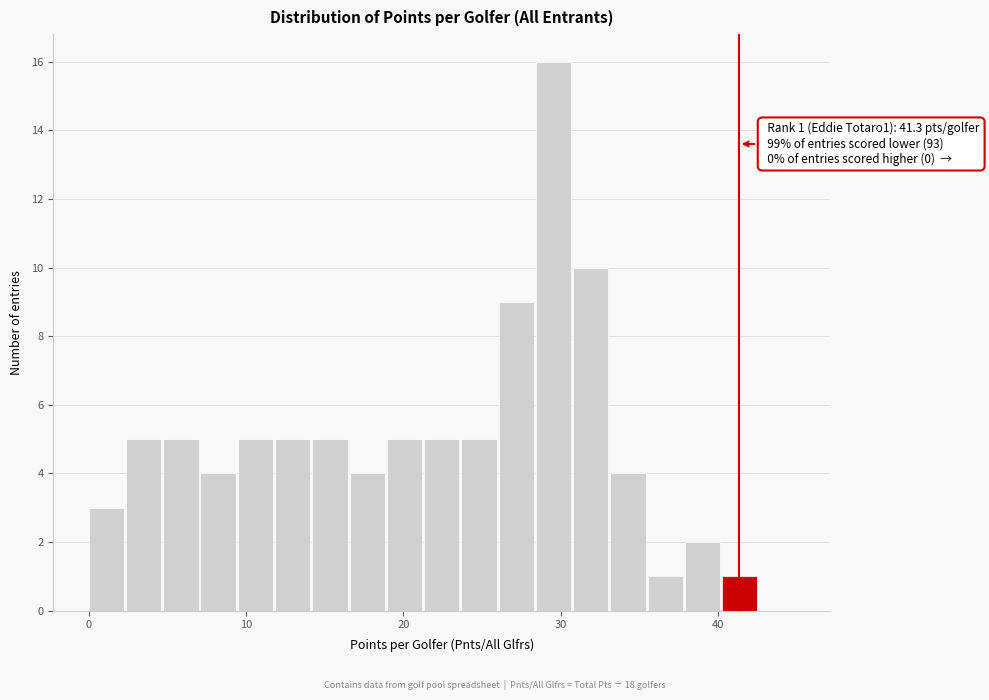

Around what value on the x-axis is the tallest bar? Give the approximate position of its centre, as read against the axis.

30